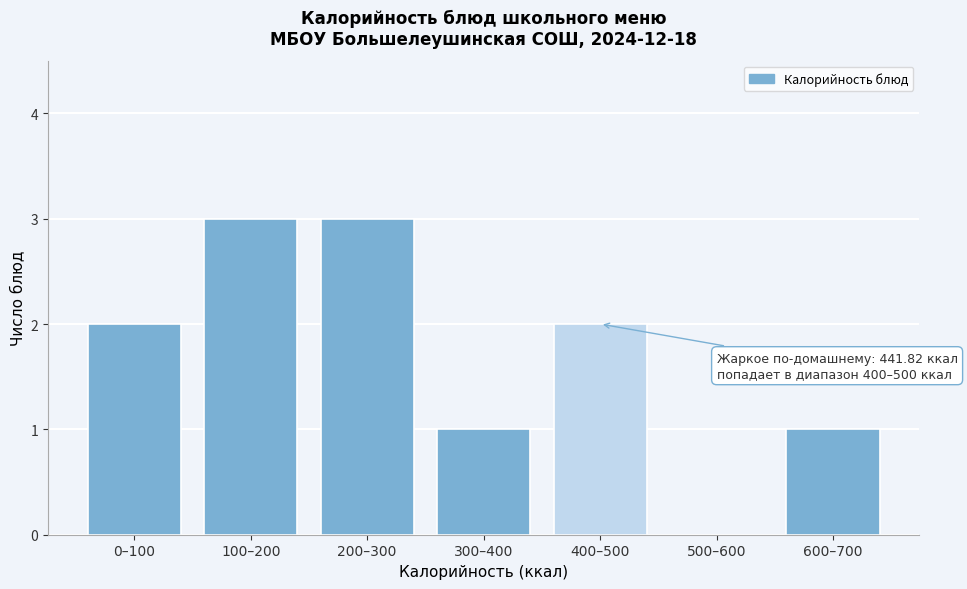

Reading left to right, list all the values displayed in this chart.

0–100=2	100–200=3	200–300=3	300–400=1	400–500=2	500–600=0	600–700=1